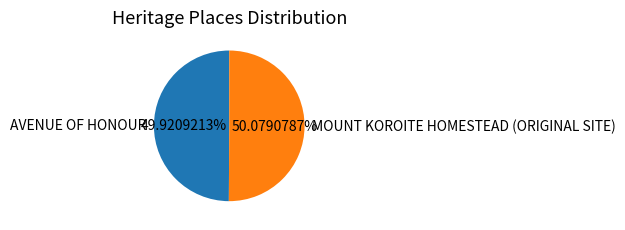

To the nearest percent, what is the average slice percentage?

50%